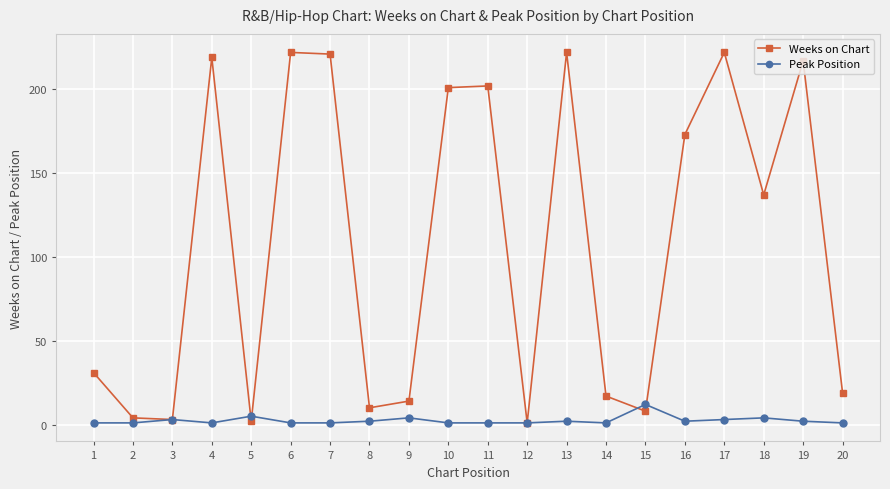

What is the spread (max minus min) of values at 1?

30